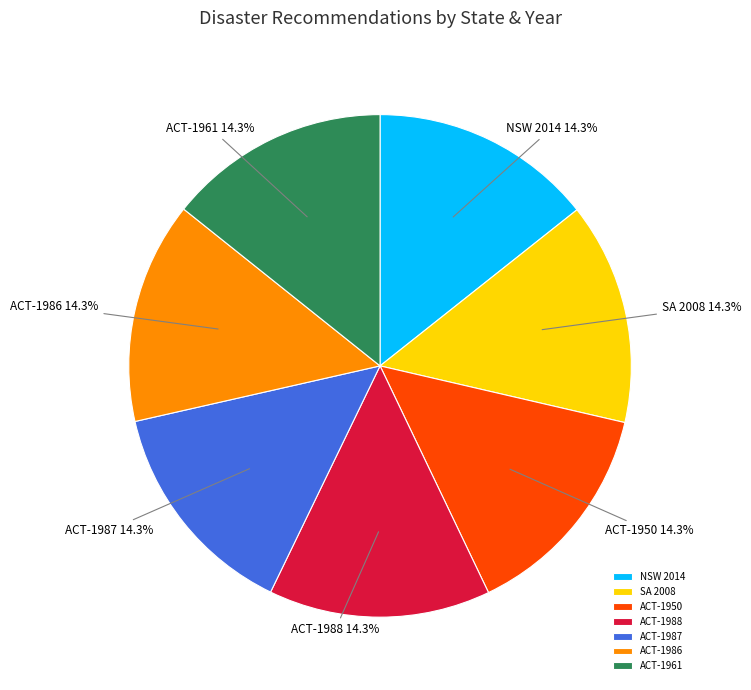

Does SA 2008 account for over 50% of the chart?

No